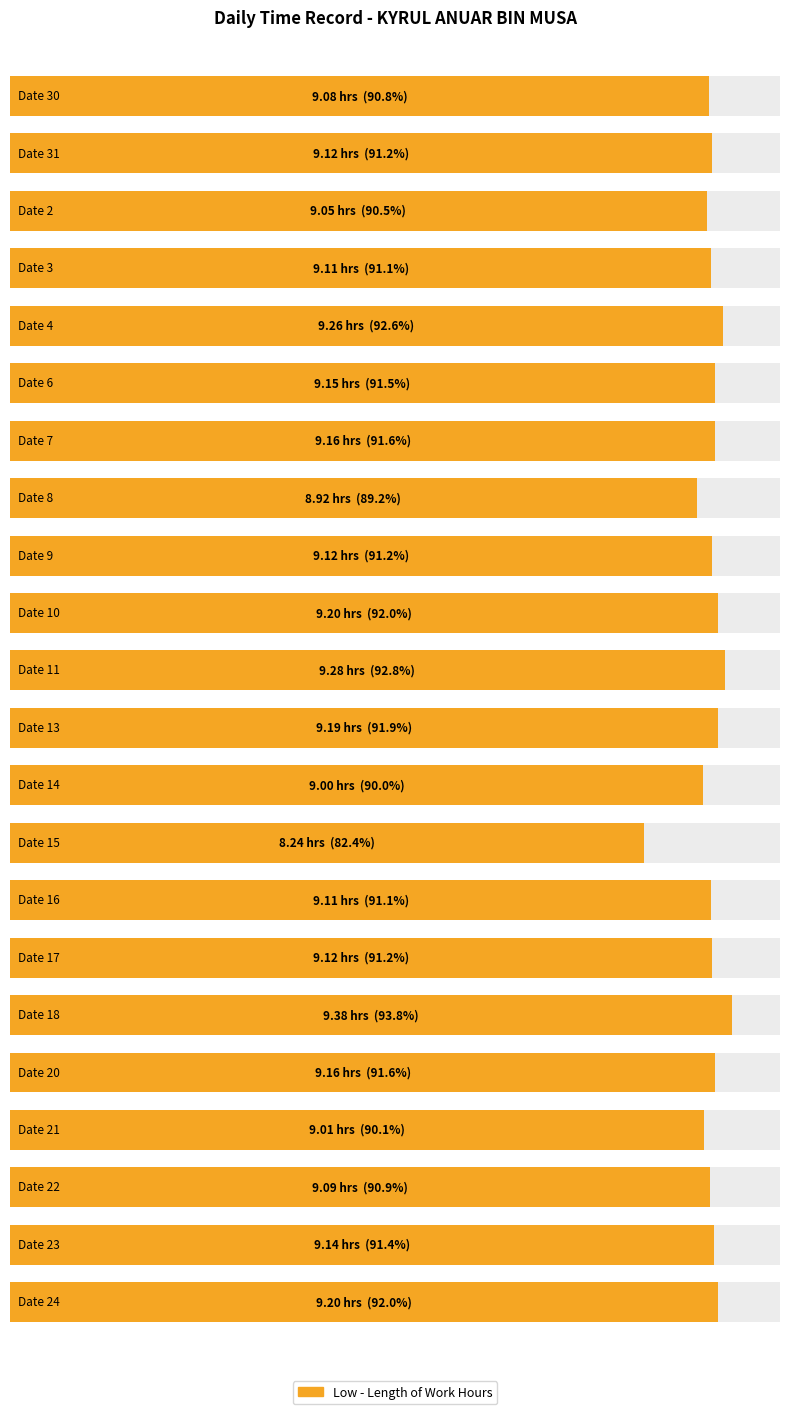

Which category has the highest value across all series?

18